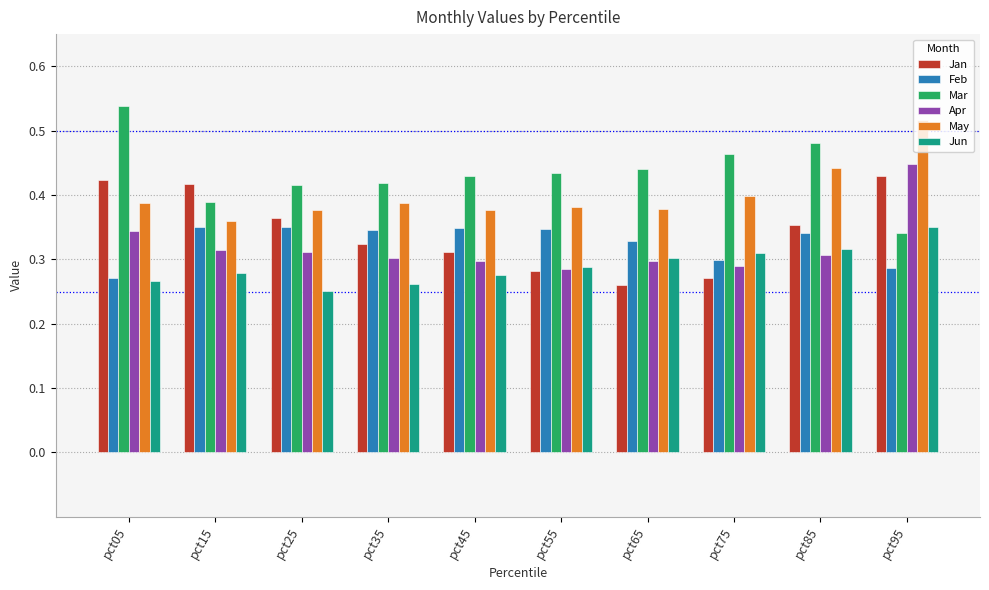

What is the difference between the highest and lowest values at pct35?

0.2